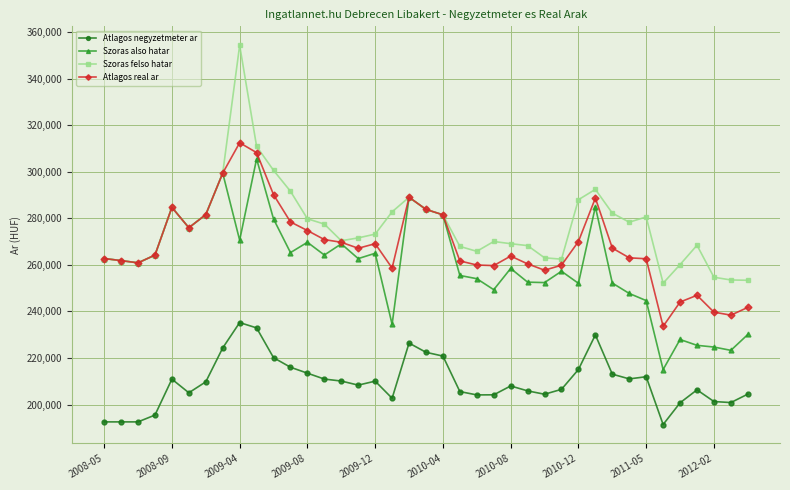

True or false: Szoras felso hatar has more than 0 interior local peaks.

True